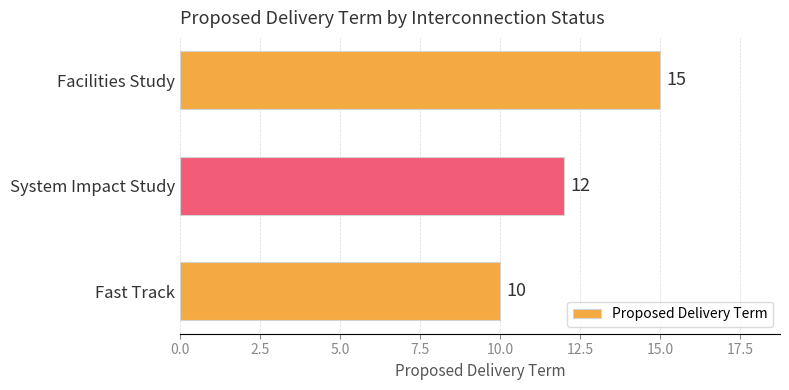

Where is the data nearest to the value 12?

System Impact Study